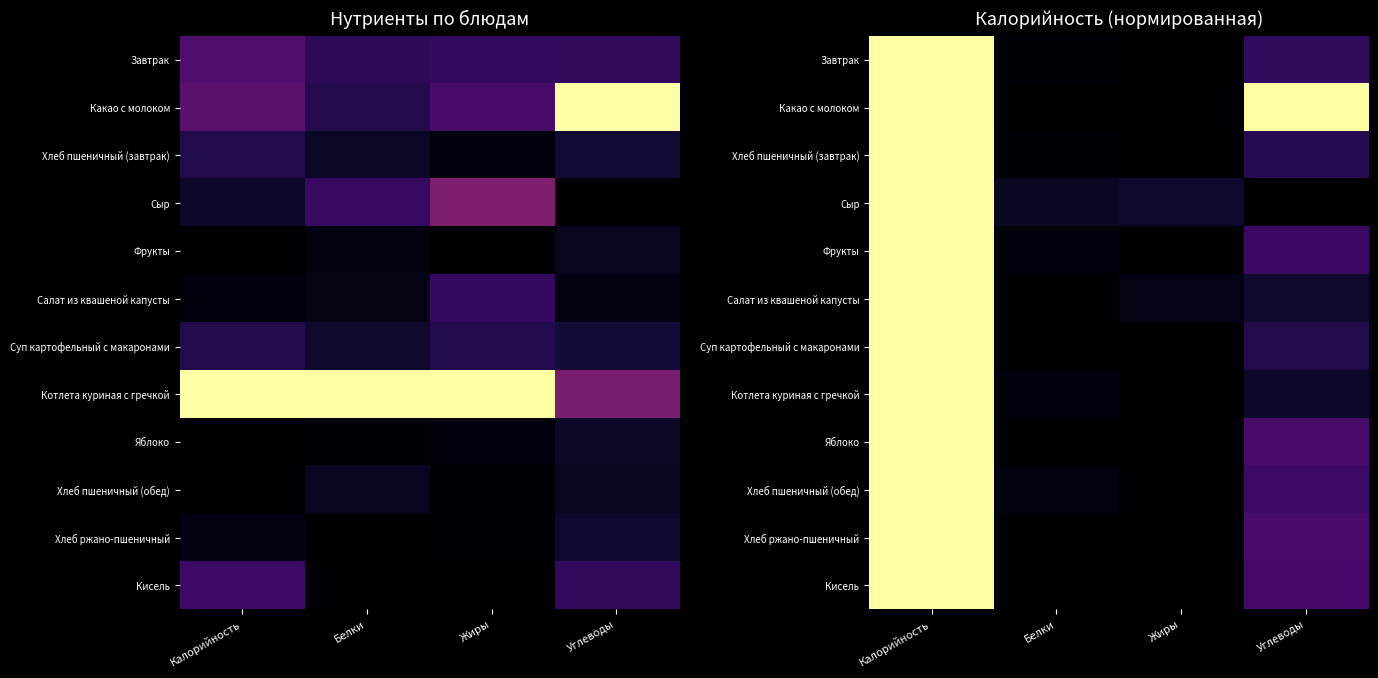

What is the spread (max minus min) of values at Углеводы?

1.0